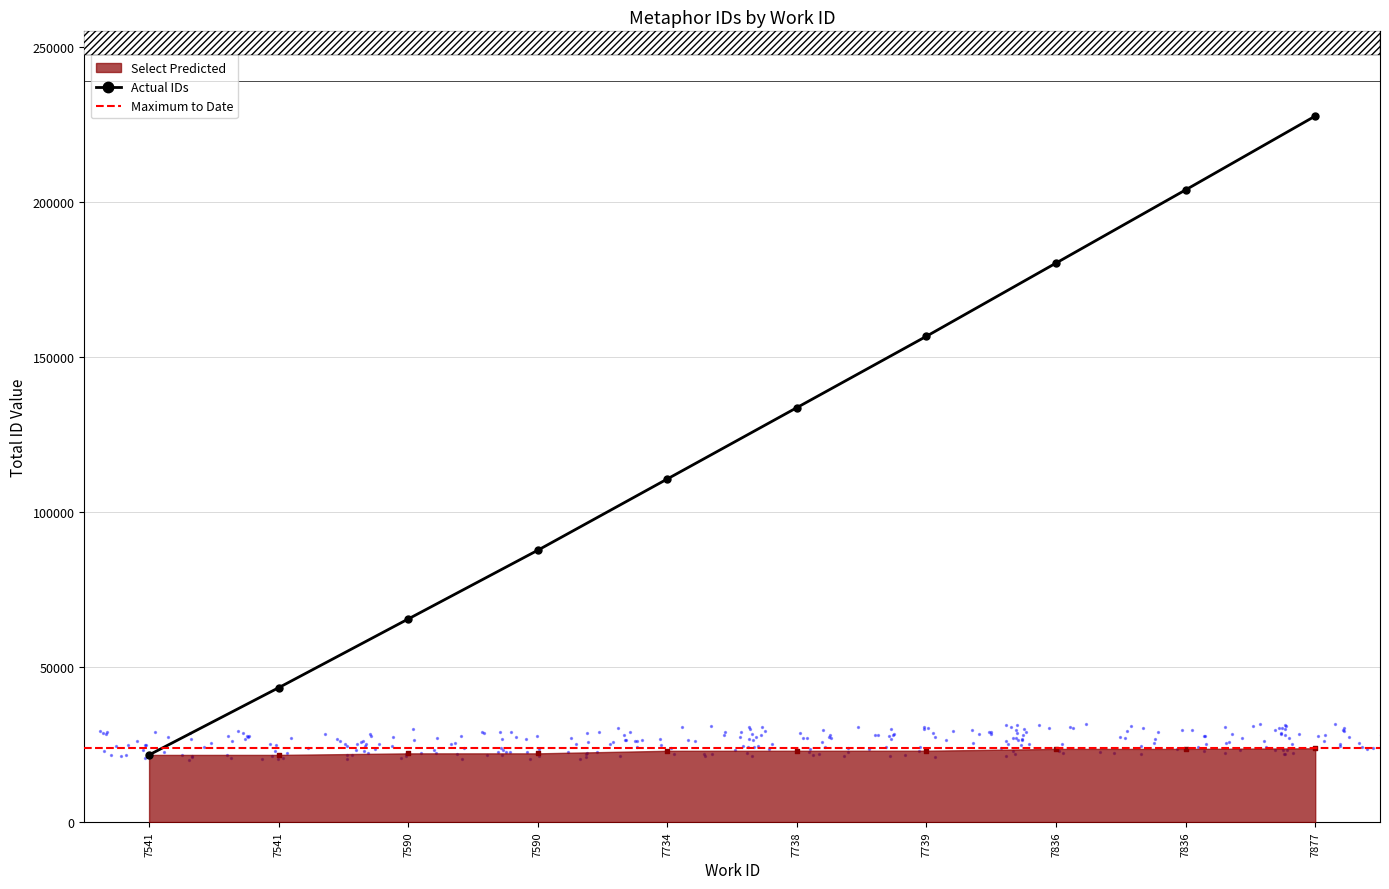

Which has a higher value, 7836 or 7590?

7836